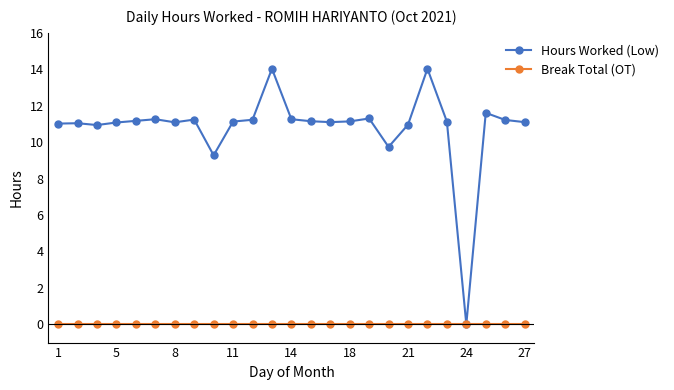

What is the value of the Hours Worked (Low) point at the 16th from the left?

11.1